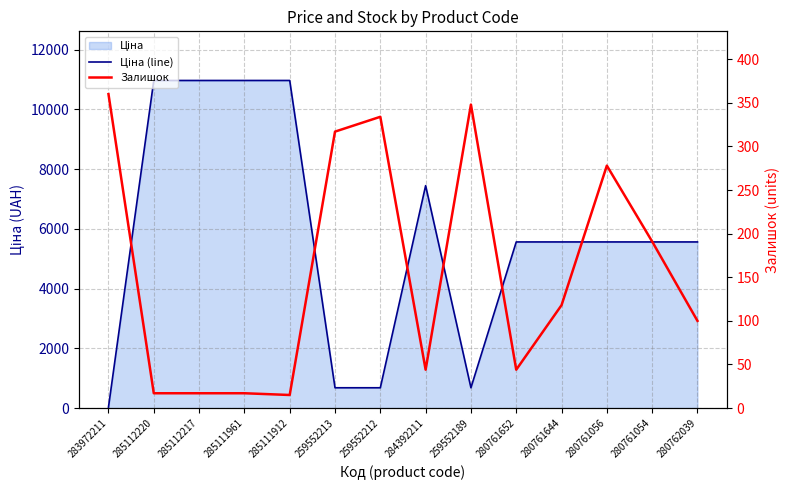

What is the value of the Ціна (line) point at the 9th from the left?

679.8